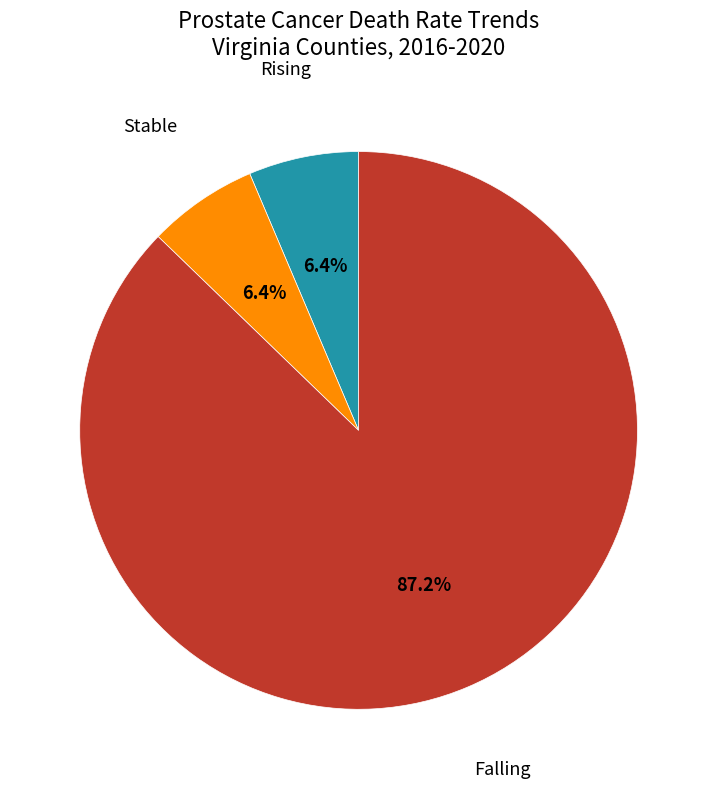

What is the largest slice in the pie chart?

Falling